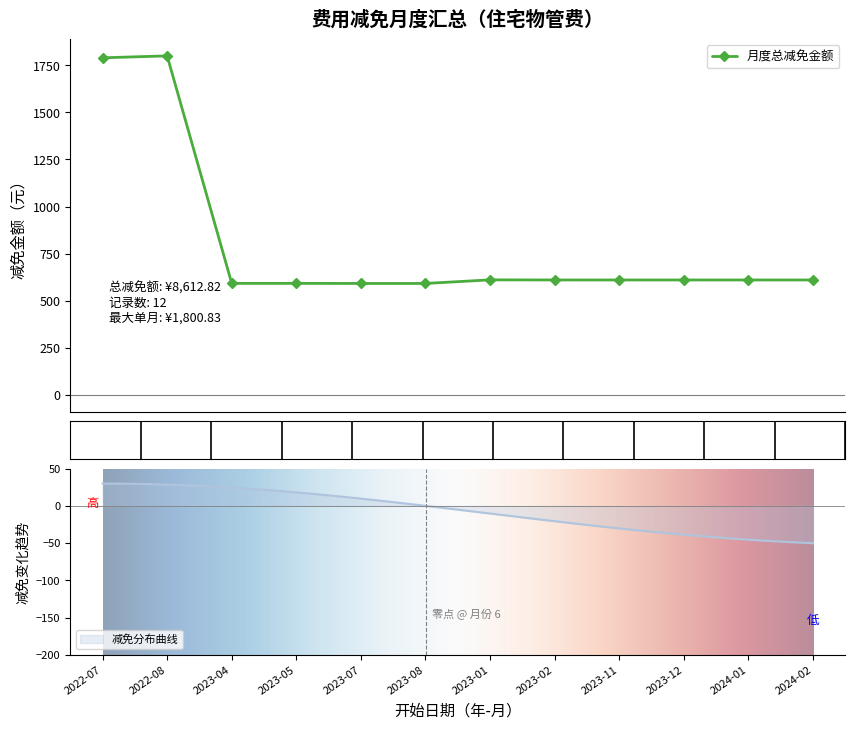

At which label does the data first exceed 609?

2022-07